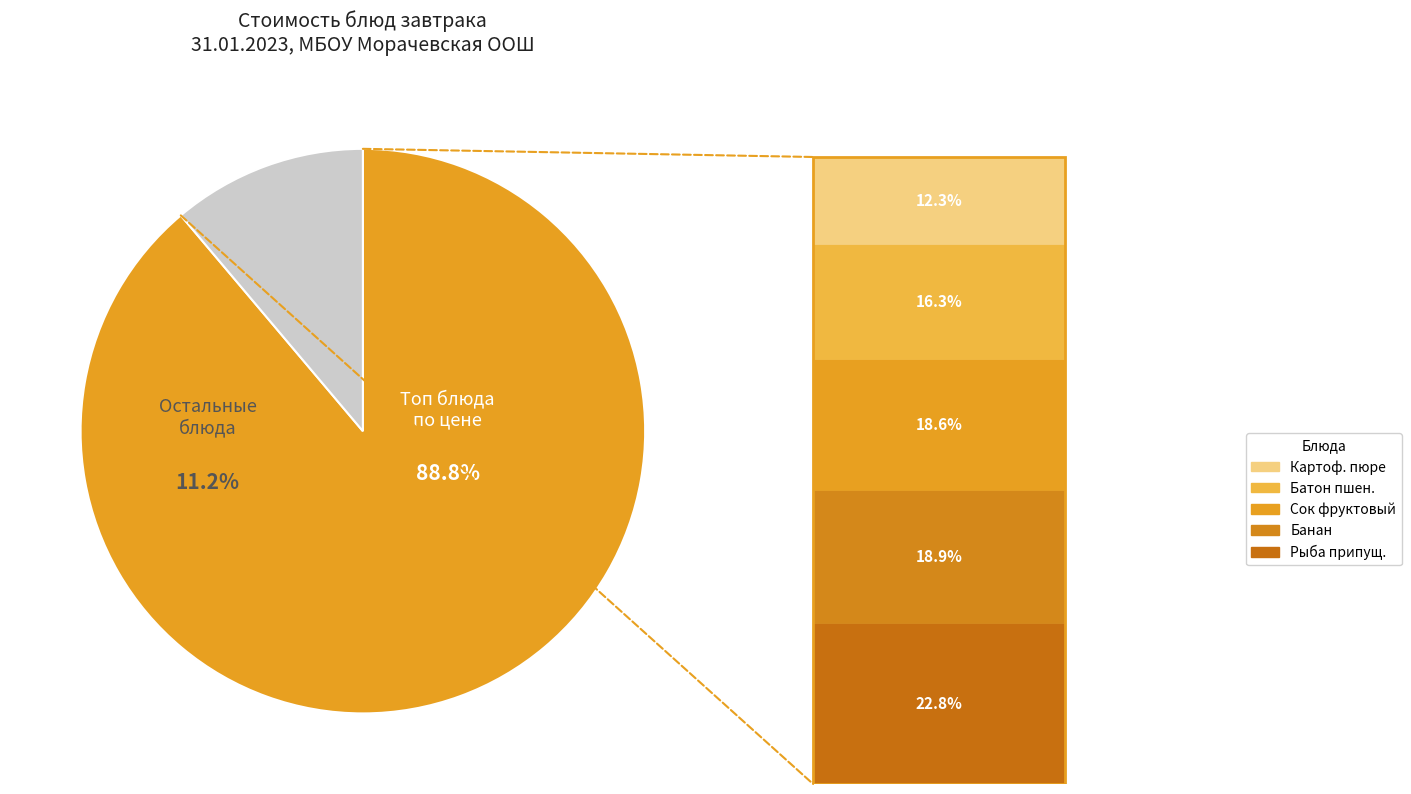

To the nearest percent, what portion does чай с сахаром represent?

5%